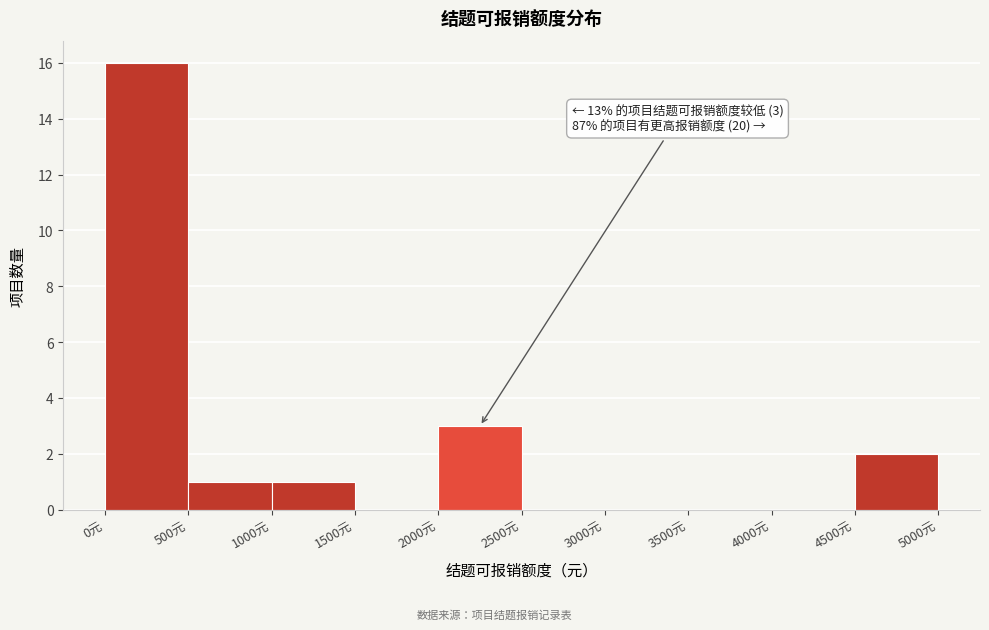

Over which range of the x-axis is the bar tallest?

0 to 500